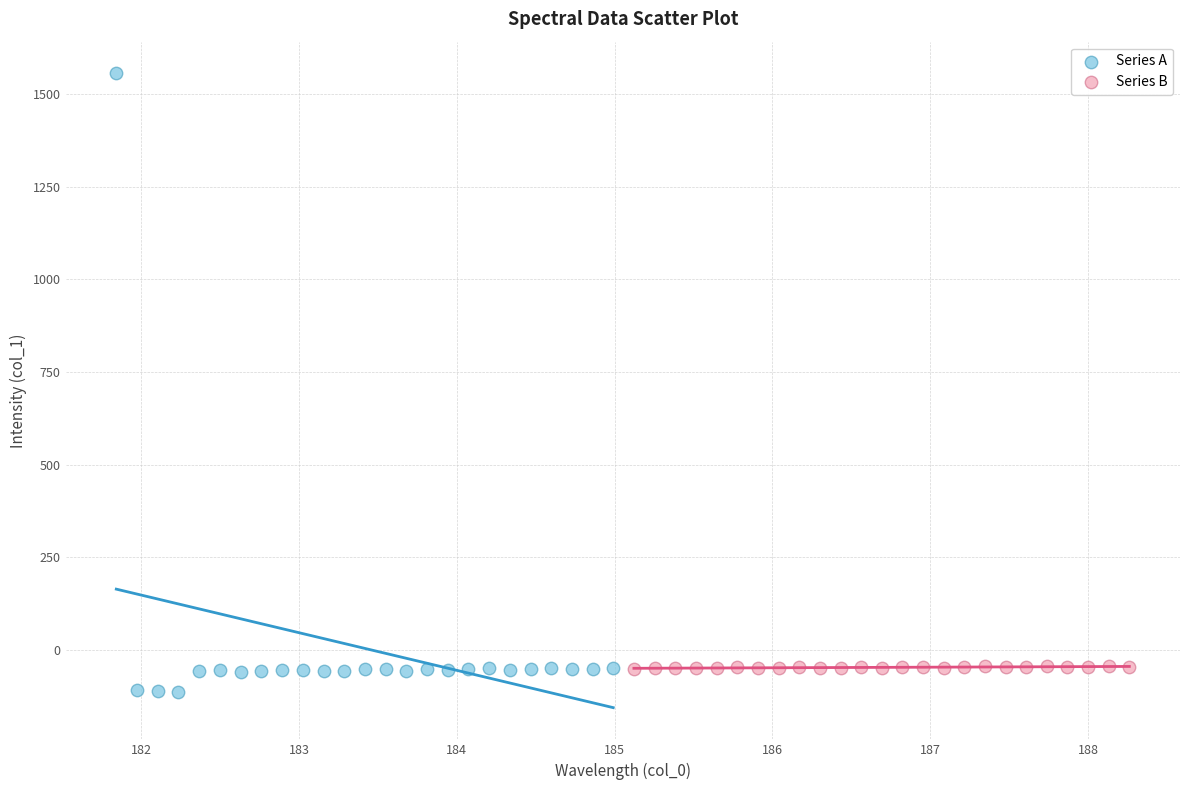

Which series has the widest spread of Y values?

Series A